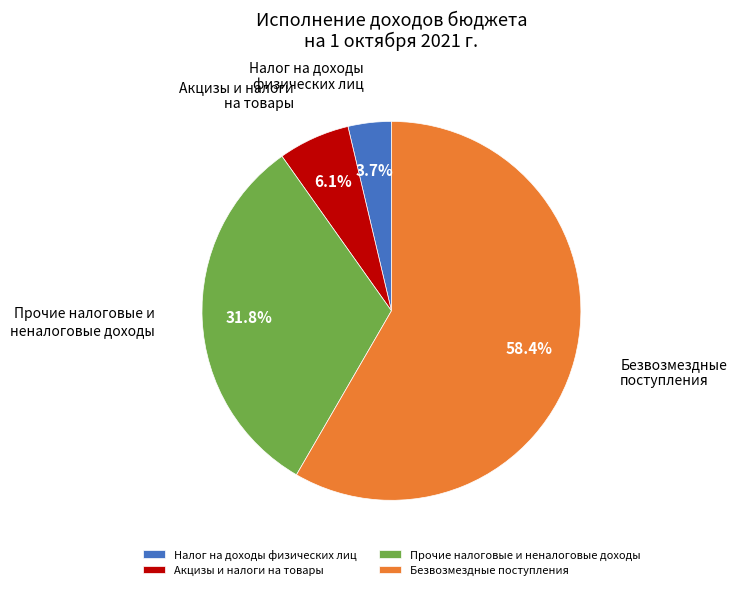

Do Акцизы и налоги на товары and Налог на доходы физических лиц together represent more than half of the pie?

No